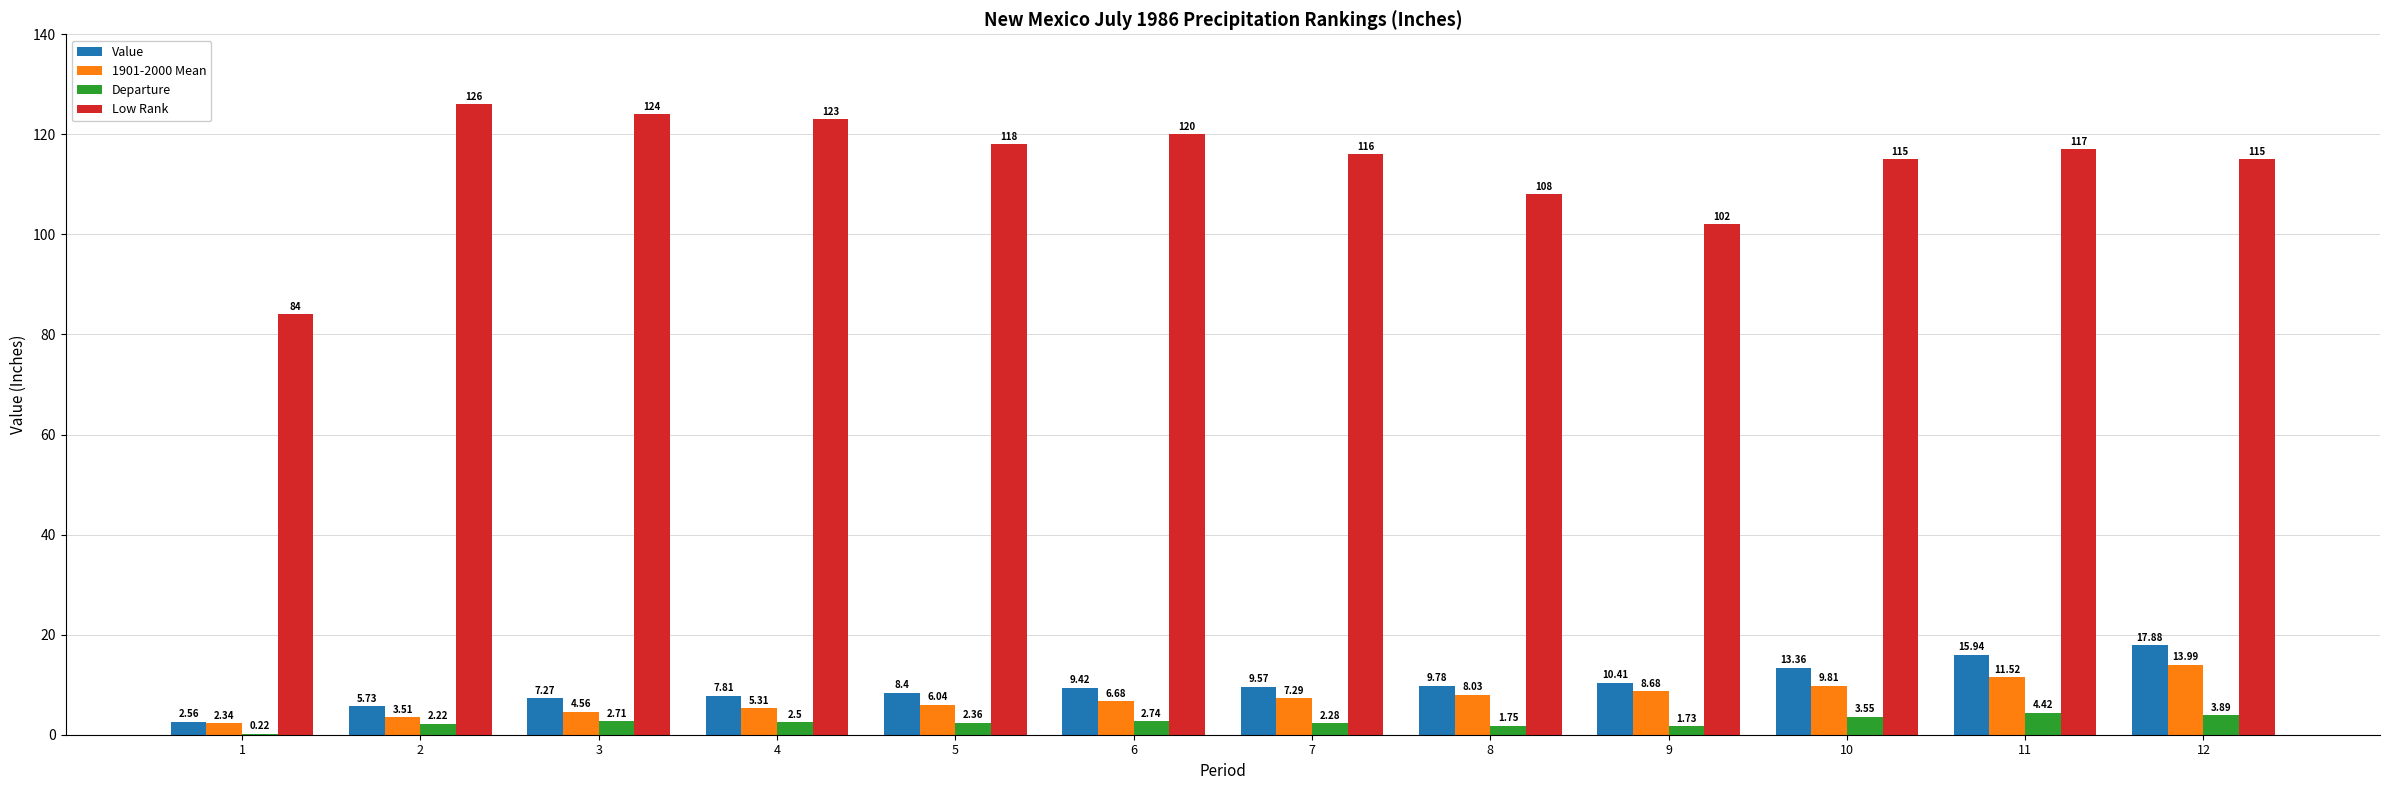

Count the number of categories in the chart.

12